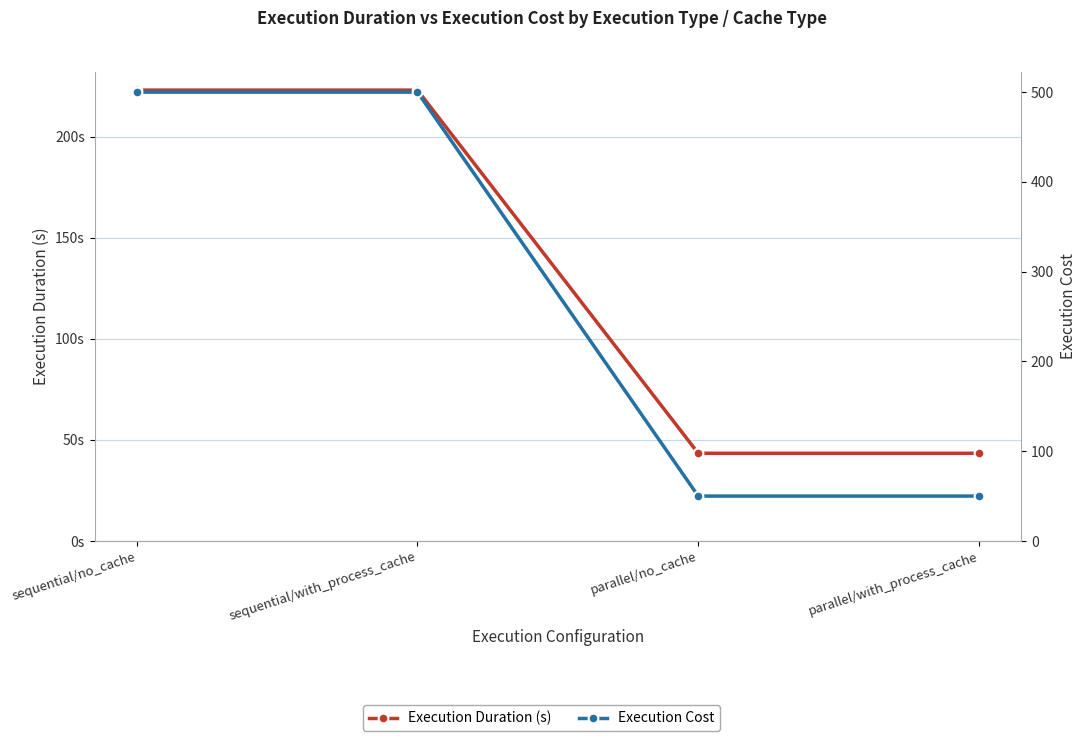

What is the label of the 3rd point from the right?

sequential/with_process_cache